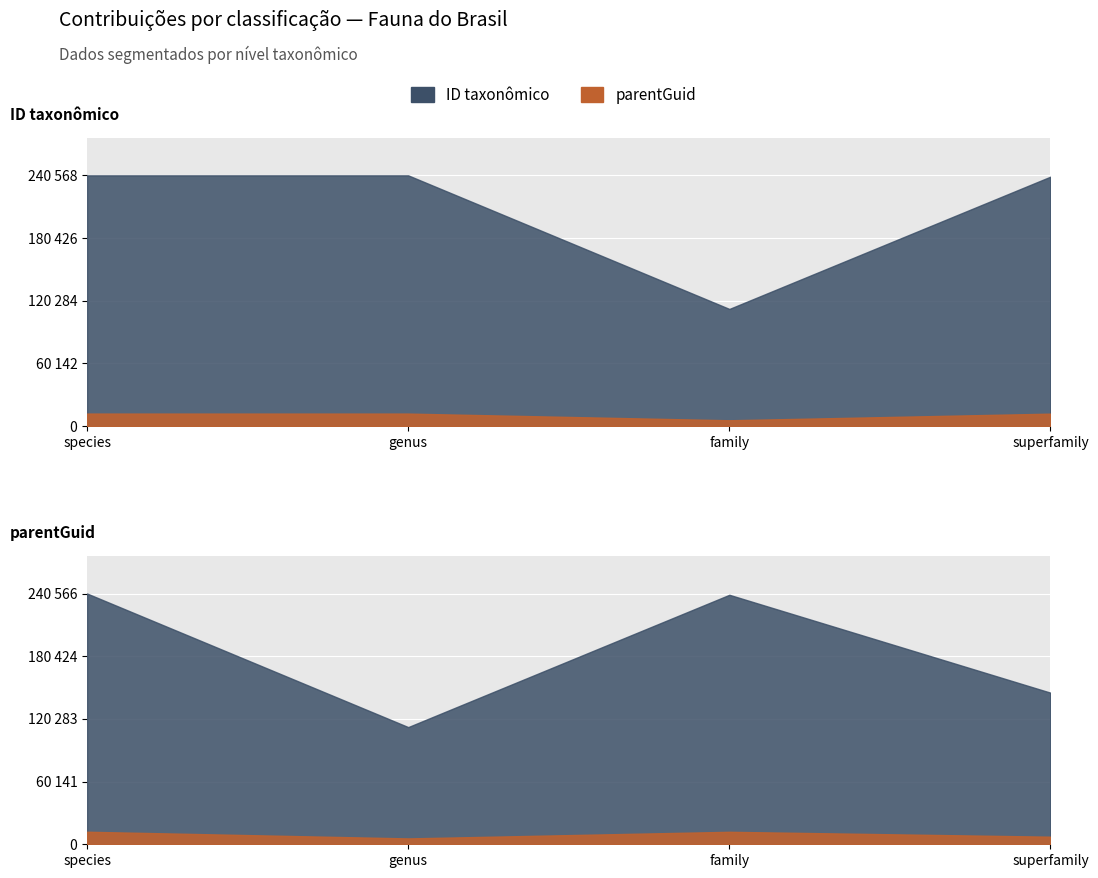

Which series changed the most between genus and superfamily?

parentGuid